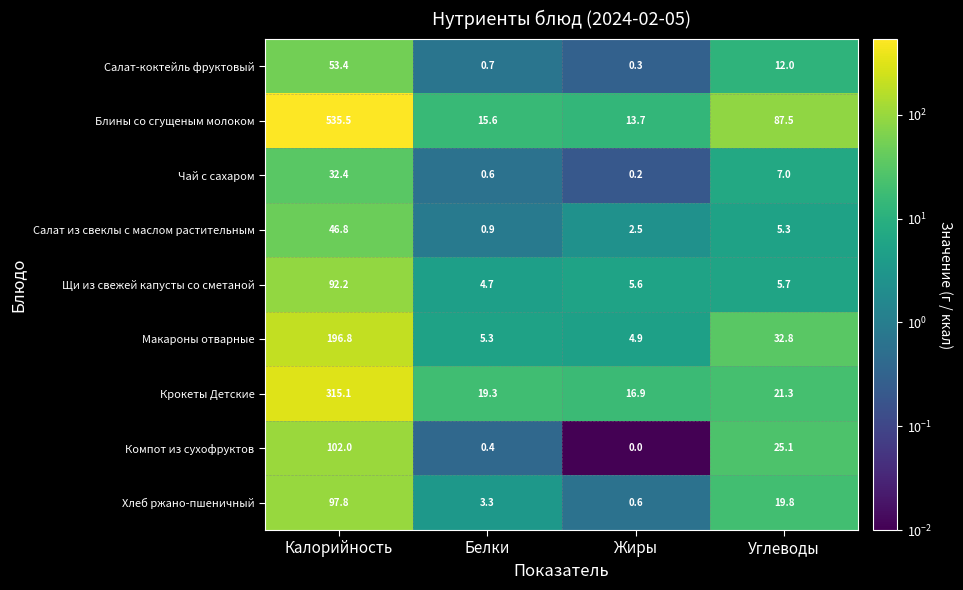

Is the value of Хлеб ржано-пшеничный at Калорийность greater than the value of Салат из свеклы с маслом растительным at Углеводы?

Yes